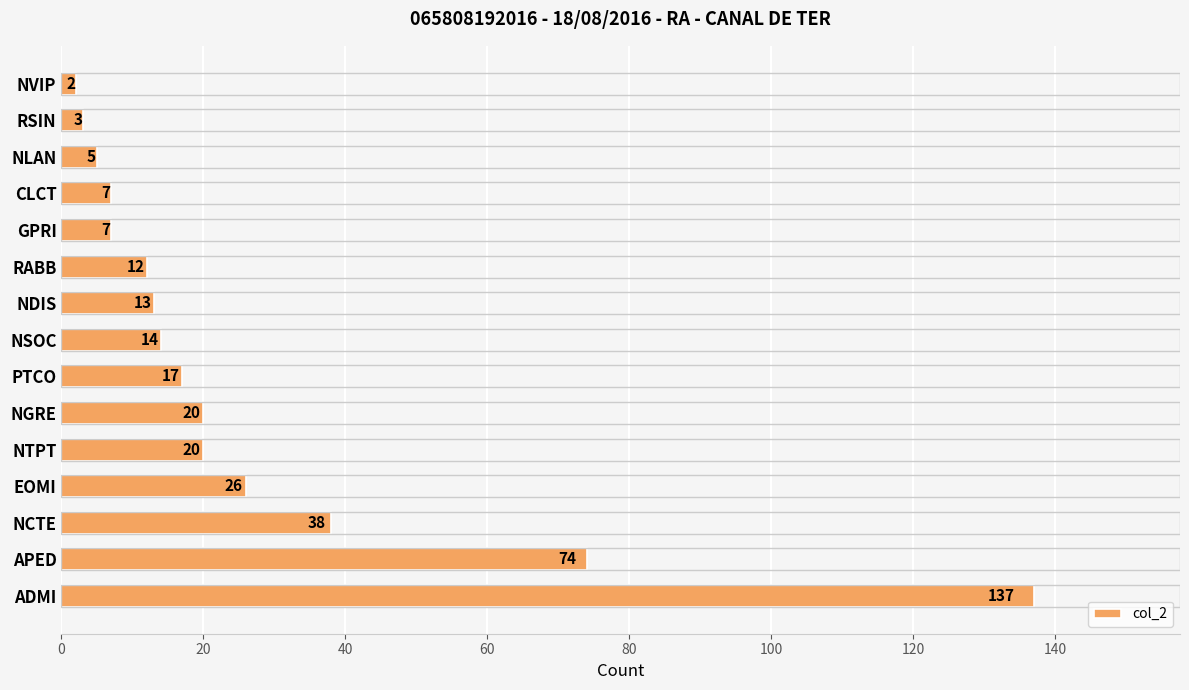

Between RABB and NLAN, which is larger?

RABB